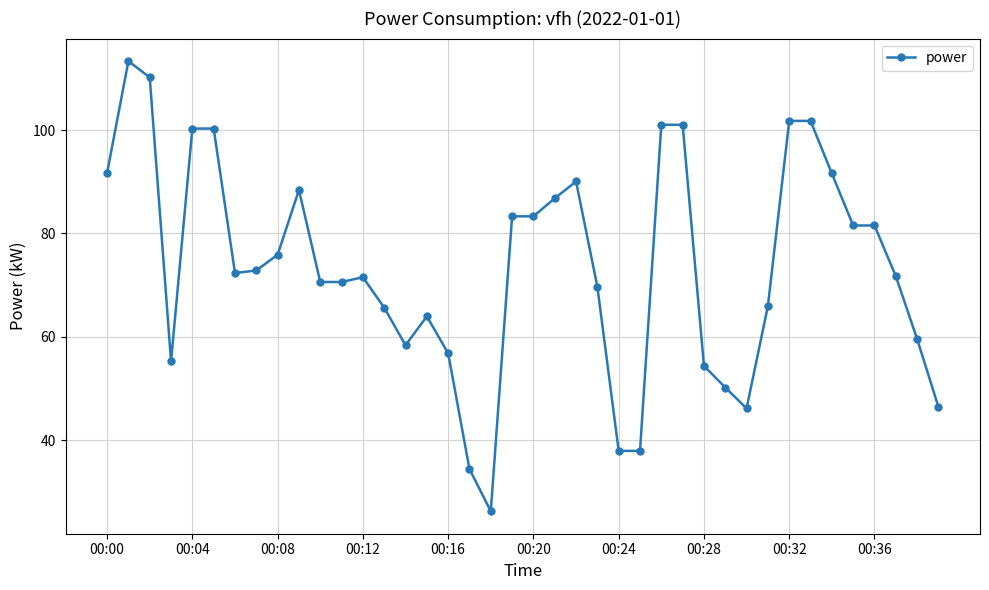

What is the difference between the maximum and minimum values?

87.1